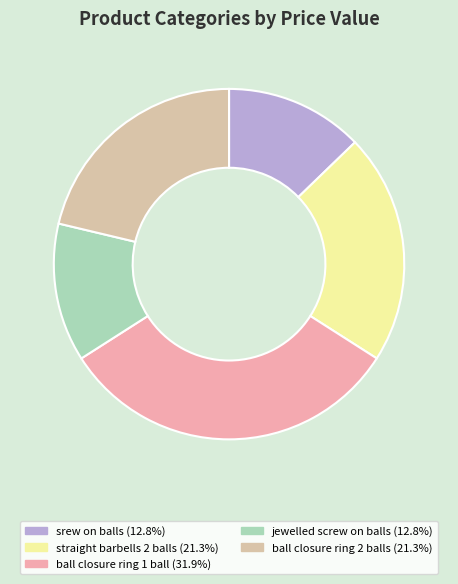

What portion of the pie excludes ball closure ring 2 balls?

78.7%